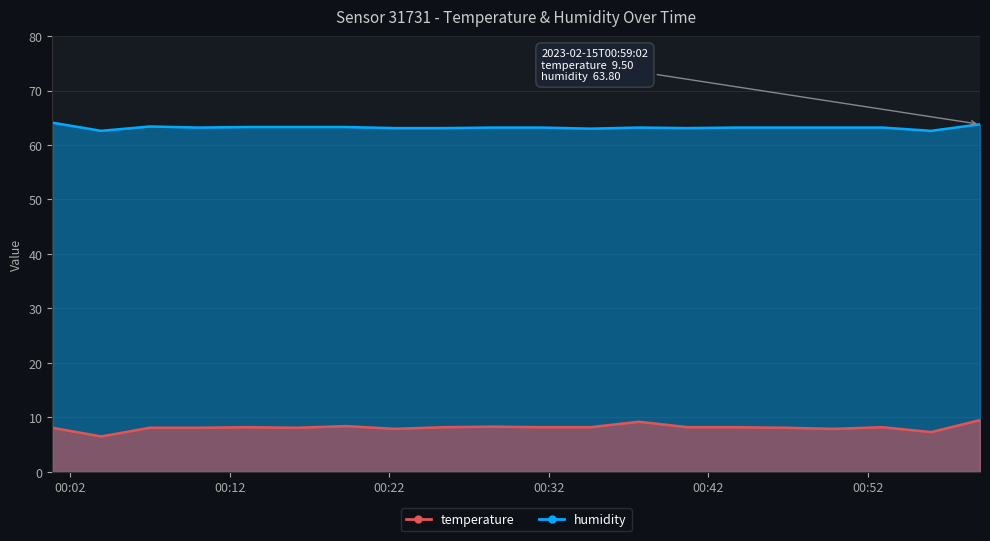

What is the spread (max minus min) of values at 2023-02-15T00:19:16?

54.9